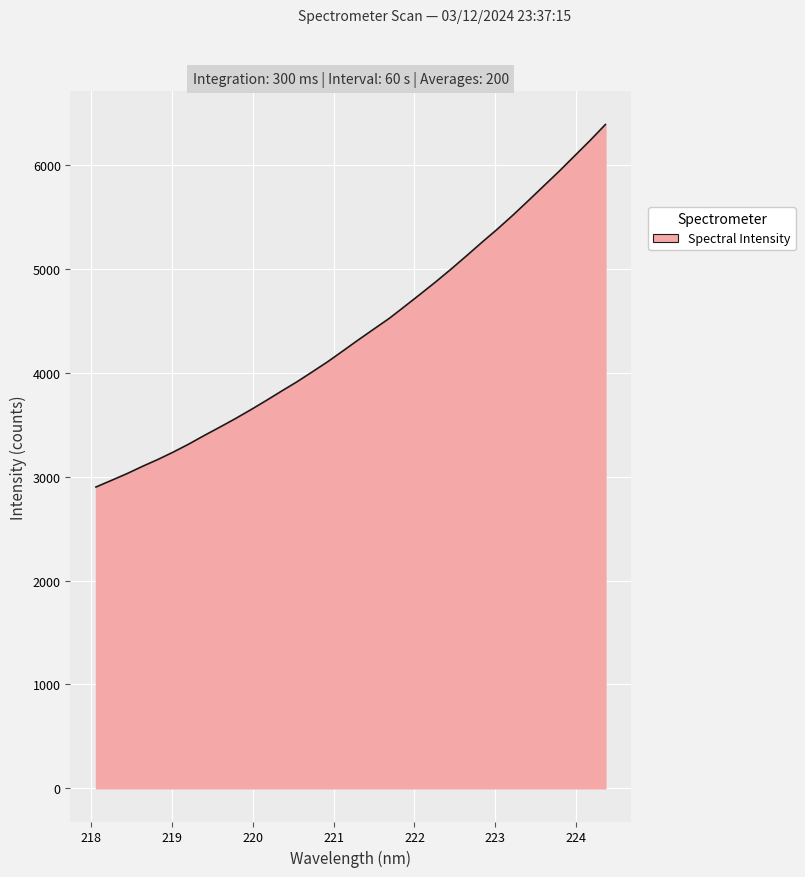

What is the smallest value displayed?

2901.8